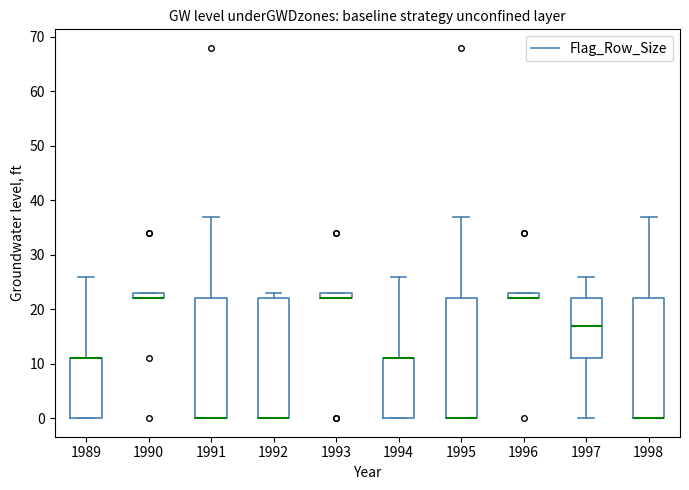

Where does the upper whisker of the box at x = 1991 end on the y-axis? The values are not printed on the chart, so give them approximately, as read against the axis.

37